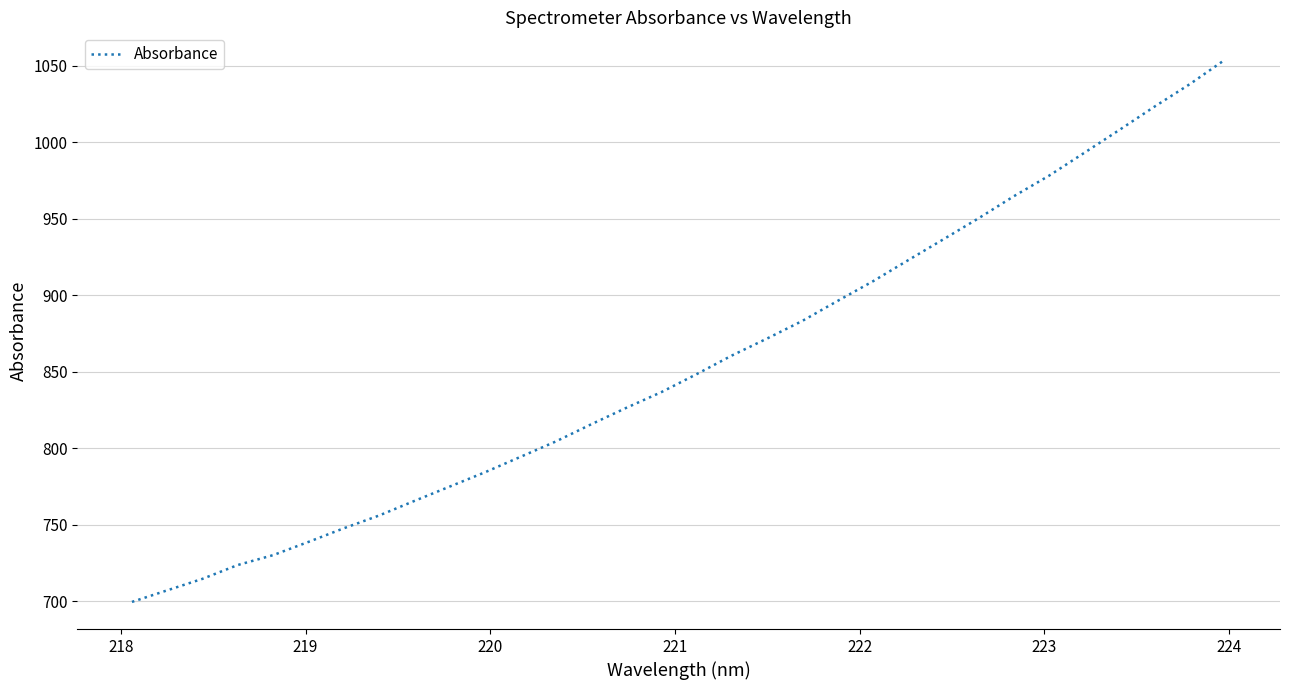

What is the smallest value displayed?

699.5